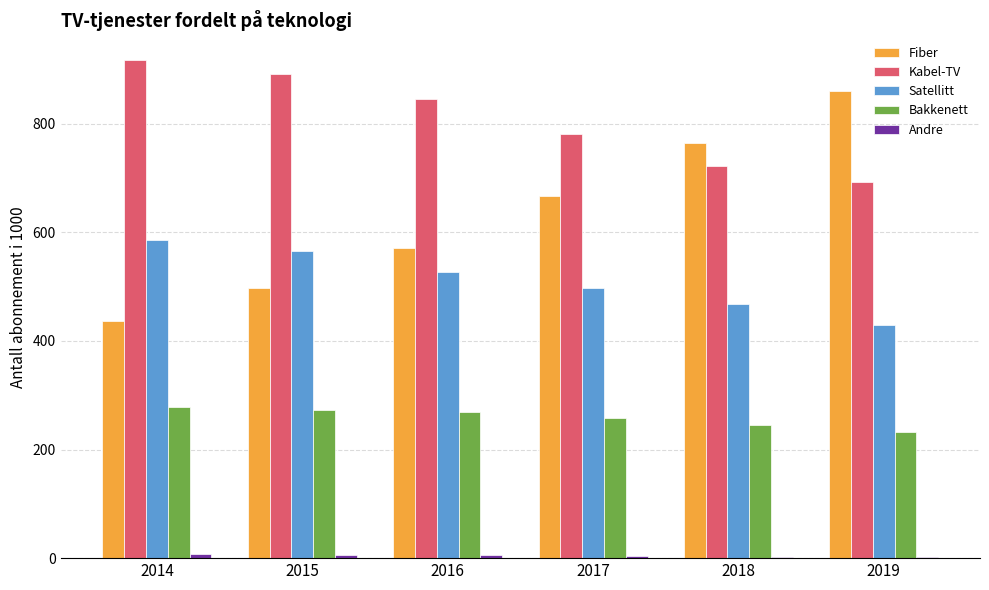

Is it true that Bakkenett equals 415.1 at 2015?

False